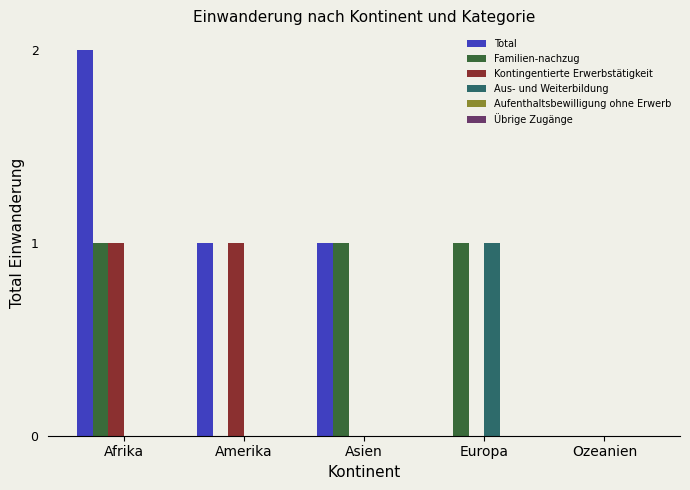

What is the sum of the Aus- und Weiterbildung values at Europa and Afrika?

1